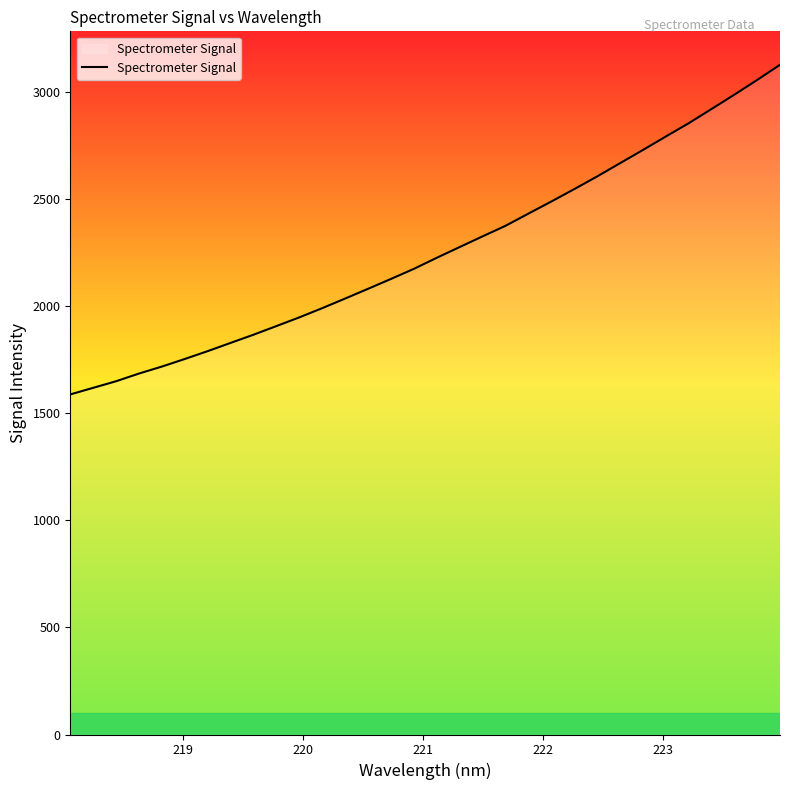

Reading left to right, transcribe all the data shown in this chart.

1588.9	1619.7	1650.5	1686.5	1719.2	1754.6	1791.3	1829.8	1868.1	1908.4	1949.1	1992.1	2037.0	2082.5	2128.6	2175.7	2227.4	2277.5	2327.4	2376.7	2433.6	2490.0	2547.8	2607.1	2668.8	2730.6	2793.5	2855.4	2922.0	2989.0	3058.0	3128.9